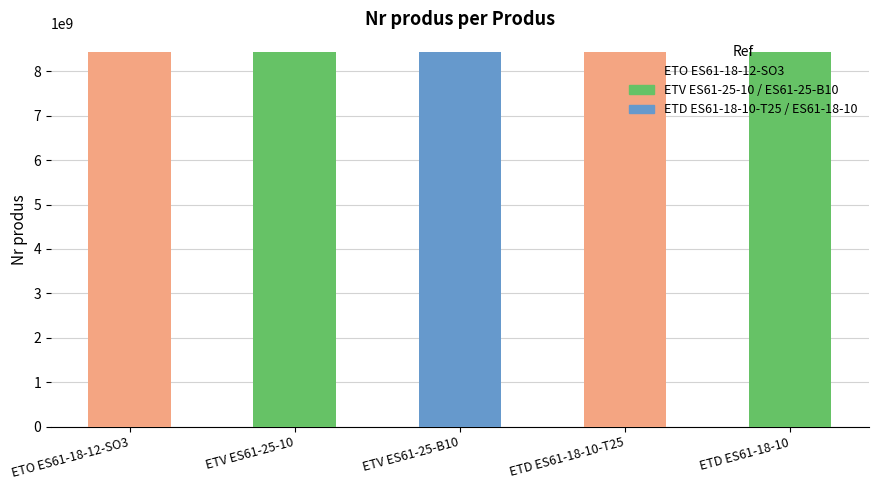

What is the label of the 2nd bar from the left?

ETV ES61-25-10